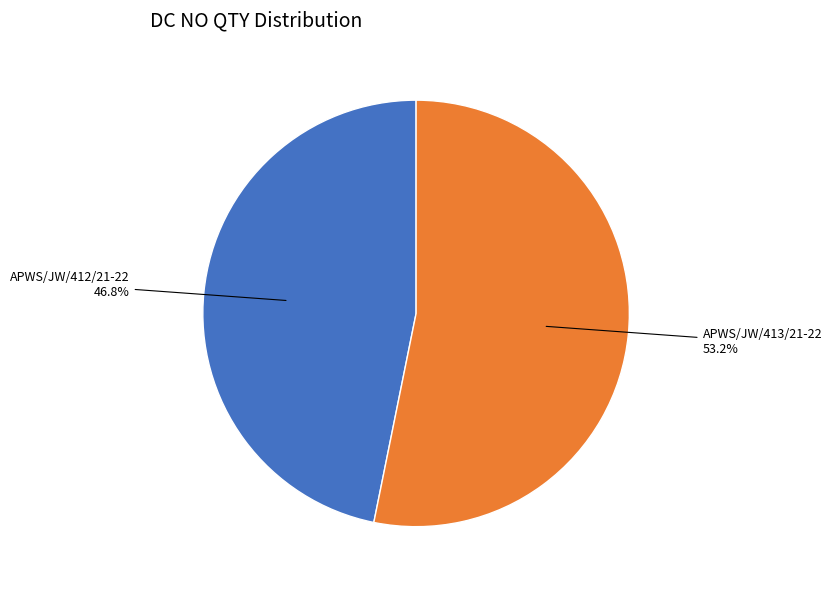

Is there any slice that represents more than half of the pie?

Yes